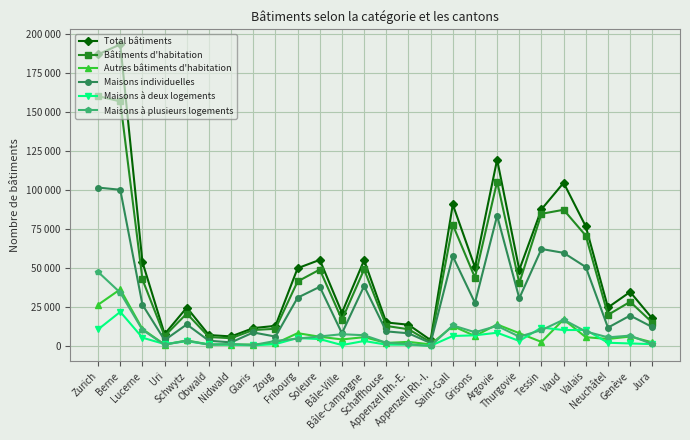

Which category has the lowest value in the Maisons à plusieurs logements series?

Appenzell Rh.-I.